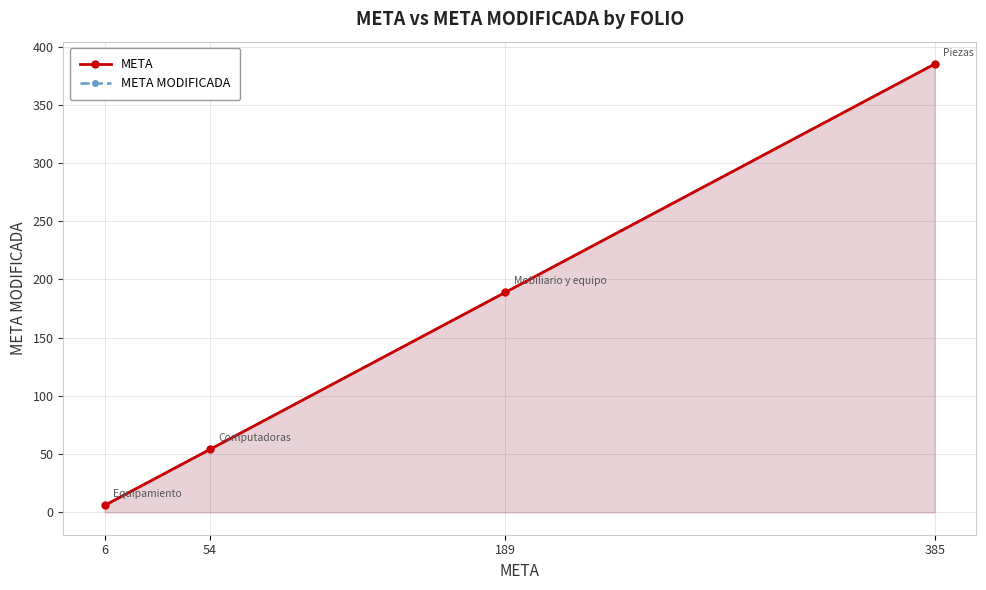

What is the maximum value for META?

385